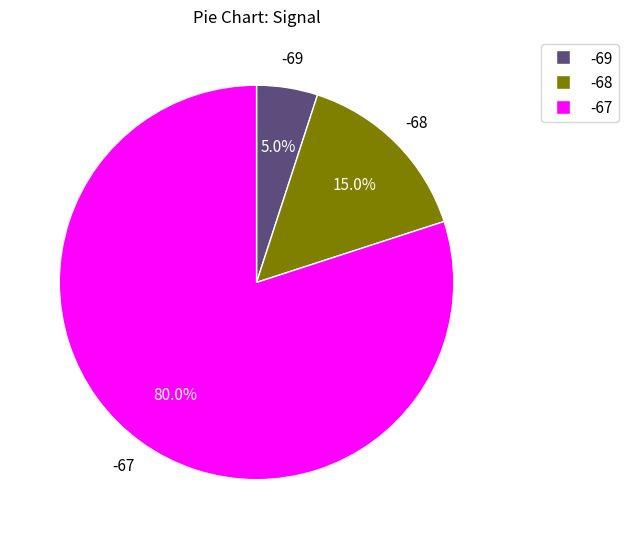

Is there a majority slice in this chart?

Yes